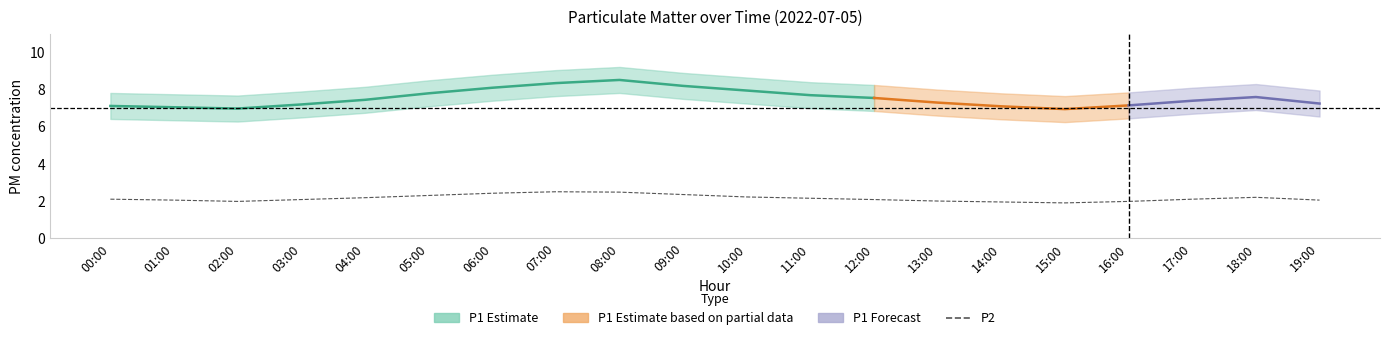

What is the value of the 14th point from the left?

2.0